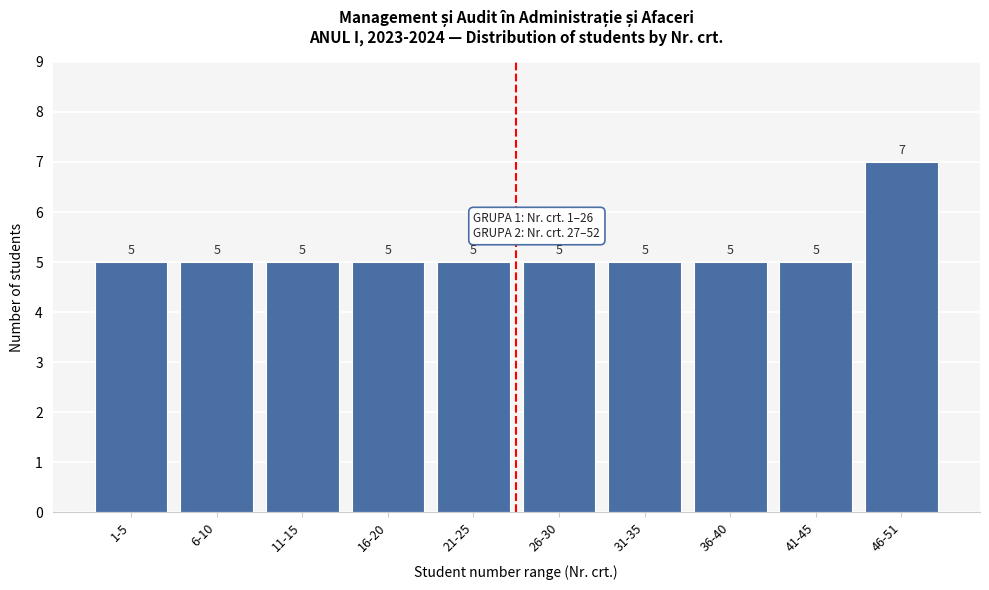

Reading left to right, transcribe all the data shown in this chart.

1-5=5	6-10=5	11-15=5	16-20=5	21-25=5	26-30=5	31-35=5	36-40=5	41-45=5	46-51=7